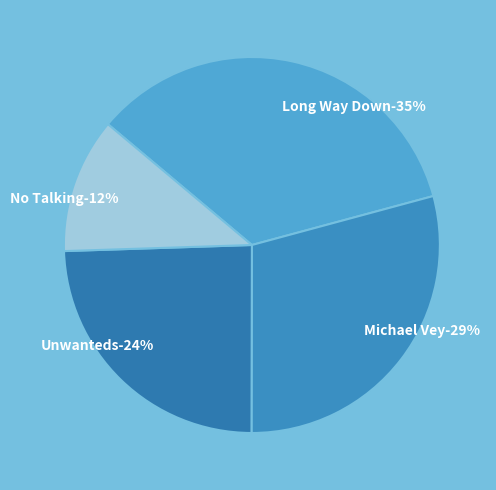

The Michael Vey slice represents 41% of the pie. True or false?

False